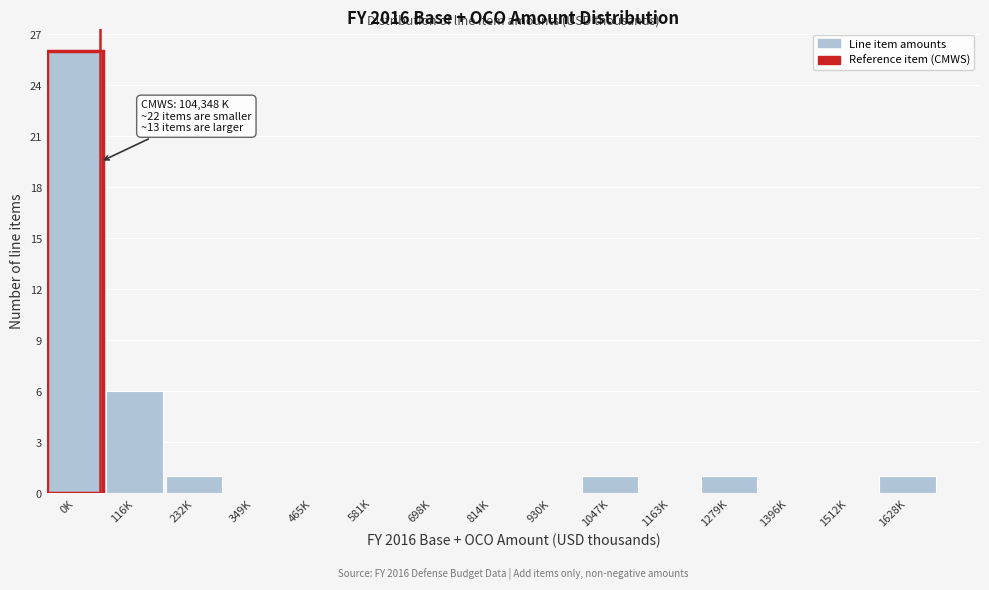

Reading left to right, transcribe all the data shown in this chart.

0K=26	116K=6	232K=1	349K=0	465K=0	581K=0	698K=0	814K=0	930K=0	1047K=1	1163K=0	1279K=1	1396K=0	1512K=0	1628K=1